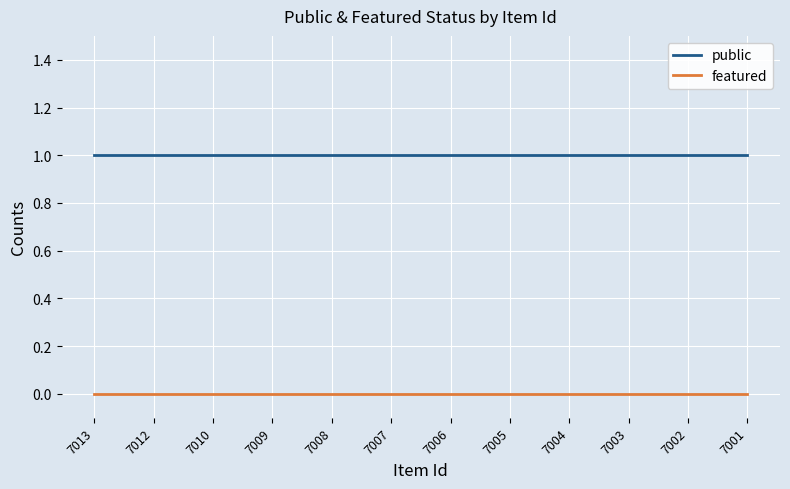

What are all the series names shown in the legend?

public, featured